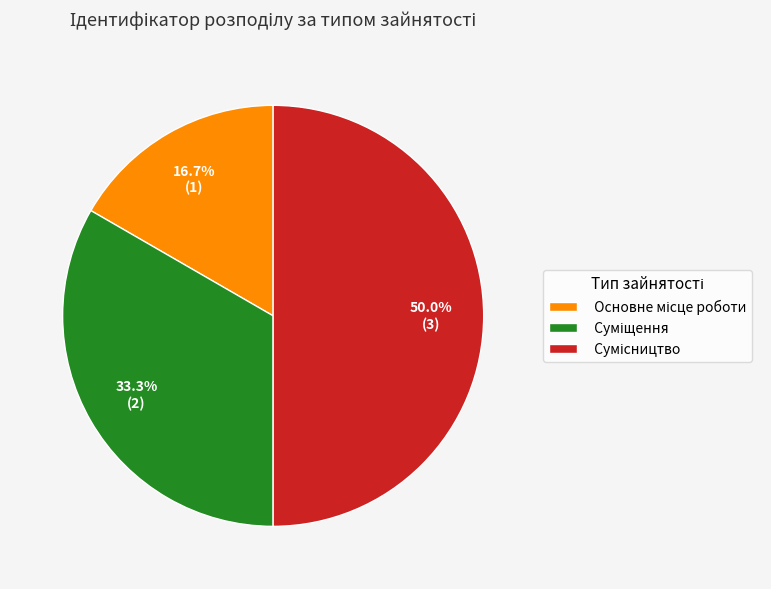

Count the number of slices in the pie.

3